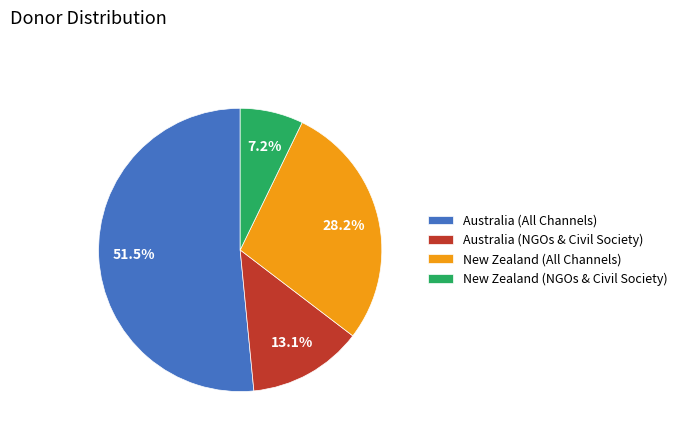

What is the majority slice?

Australia (All Channels)